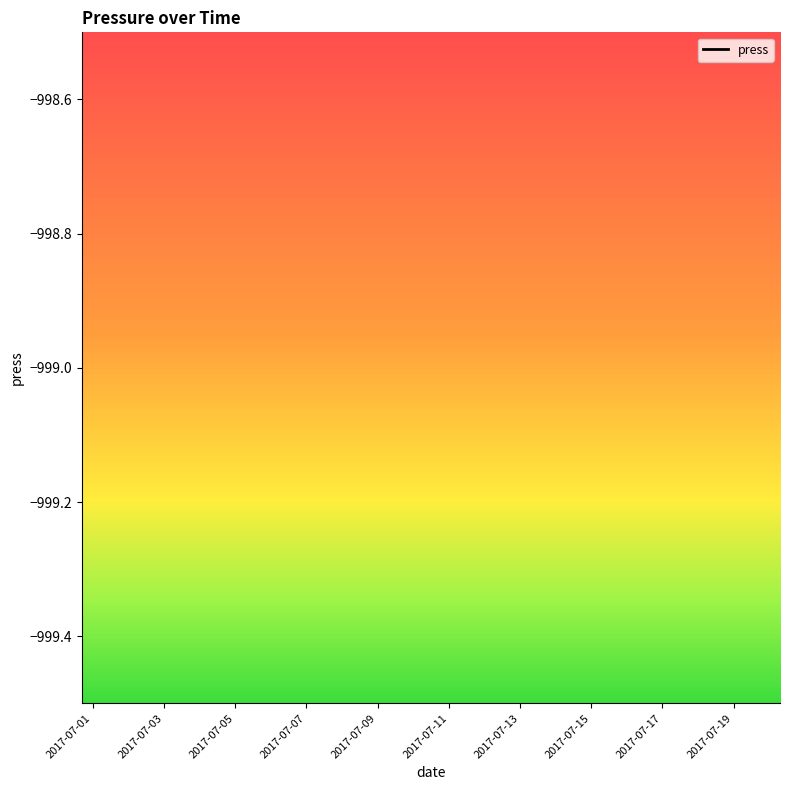

Between 2017-07-11 and 19, which is larger?

19